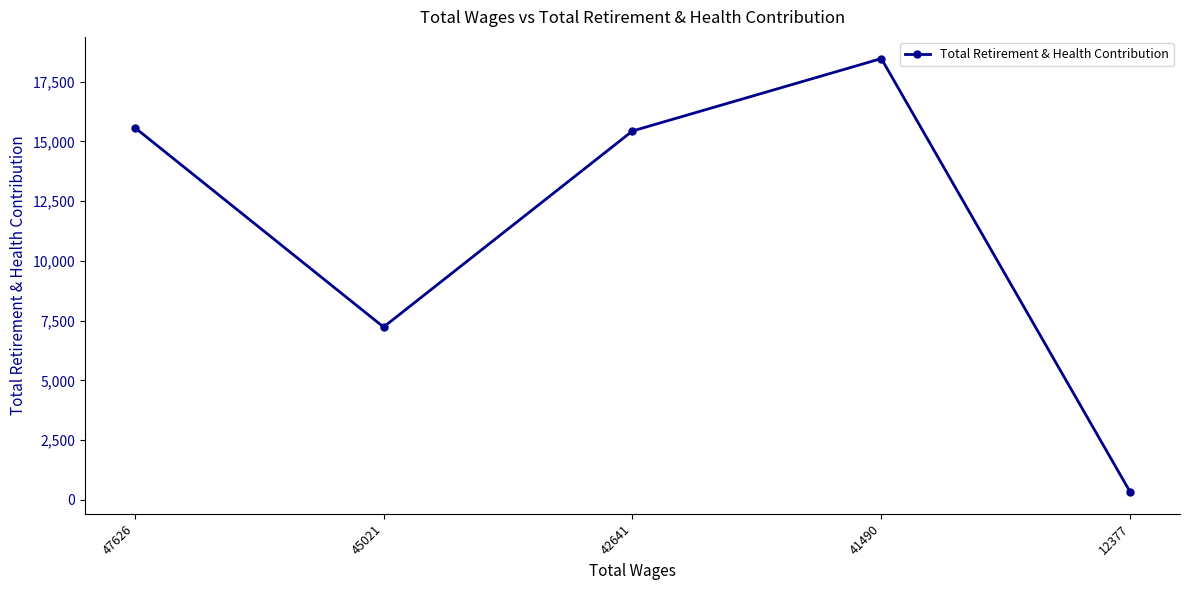

What is the change in value from 47626 to 12377?

-15259